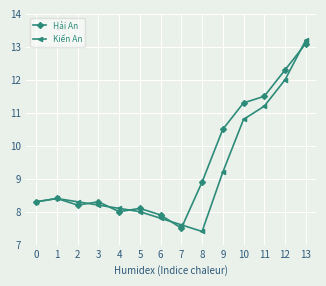

What is the difference between the maximum and minimum values in the Hải An series?

5.6